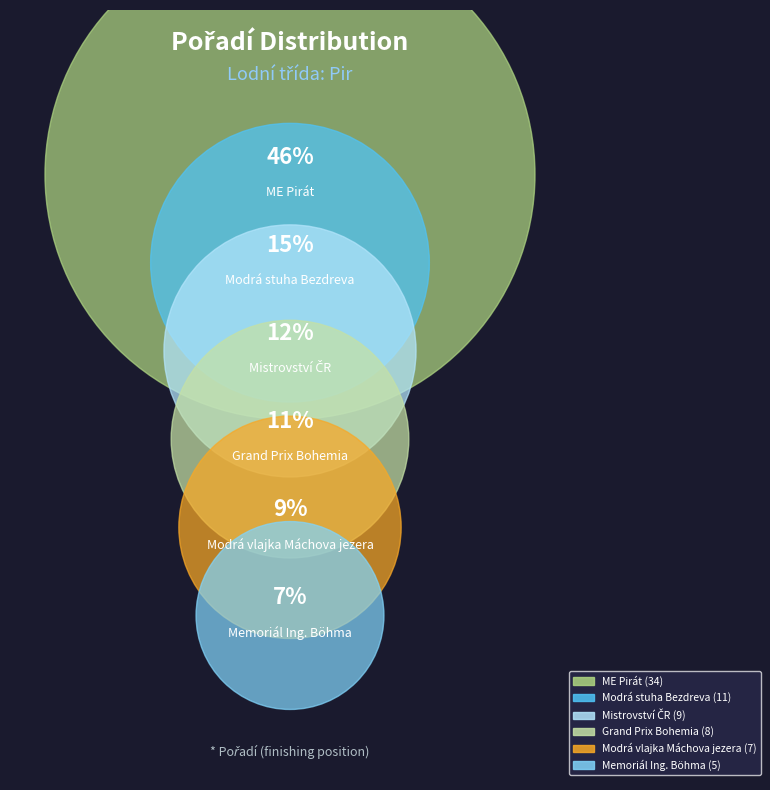

Rank the categories by value from lowest to highest.

Memoriál Ing. Böhma, Modrá vlajka Máchova jezera, Grand Prix Bohemia, Mistrovství ČR, Modrá stuha Bezdreva, ME Pirát